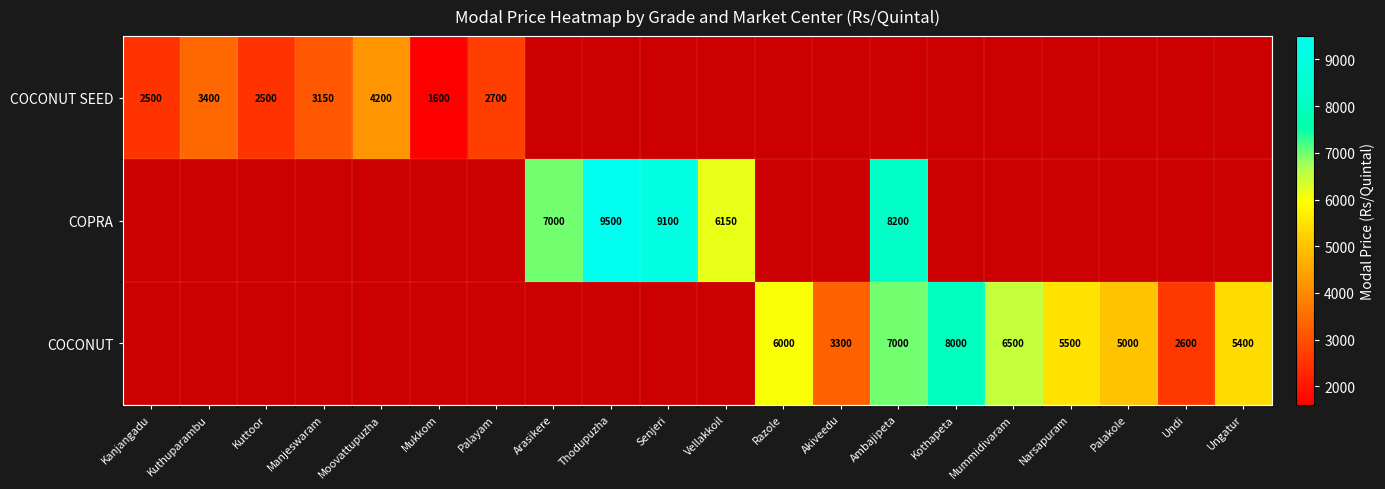

The COCONUT series shows 7636 at Narsapuram. True or false?

False